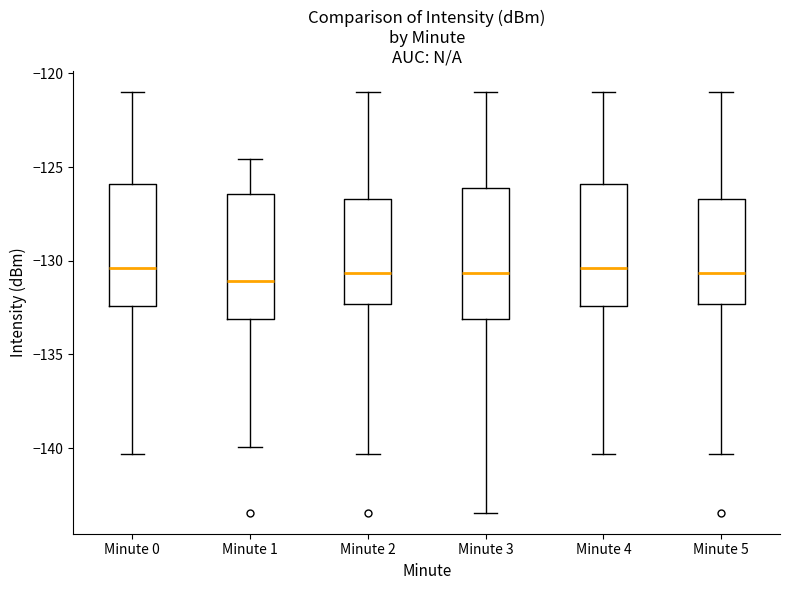

Reading left to right, transcribe this box plot: for each box, give where its median line is, the range the box spans, and where its two whiskers end, as read against the y-axis. The values are not printed on the chart, so give them approximately, as read against the axis.

Minute 0: median -130.5, box -132.5 to -126.0, whiskers -140.5 to -121.0
Minute 1: median -131.0, box -133.0 to -126.5, whiskers -140.0 to -124.5
Minute 2: median -130.5, box -132.5 to -126.5, whiskers -140.5 to -121.0
Minute 3: median -130.5, box -133.0 to -126.0, whiskers -143.5 to -121.0
Minute 4: median -130.5, box -132.5 to -126.0, whiskers -140.5 to -121.0
Minute 5: median -130.5, box -132.5 to -126.5, whiskers -140.5 to -121.0